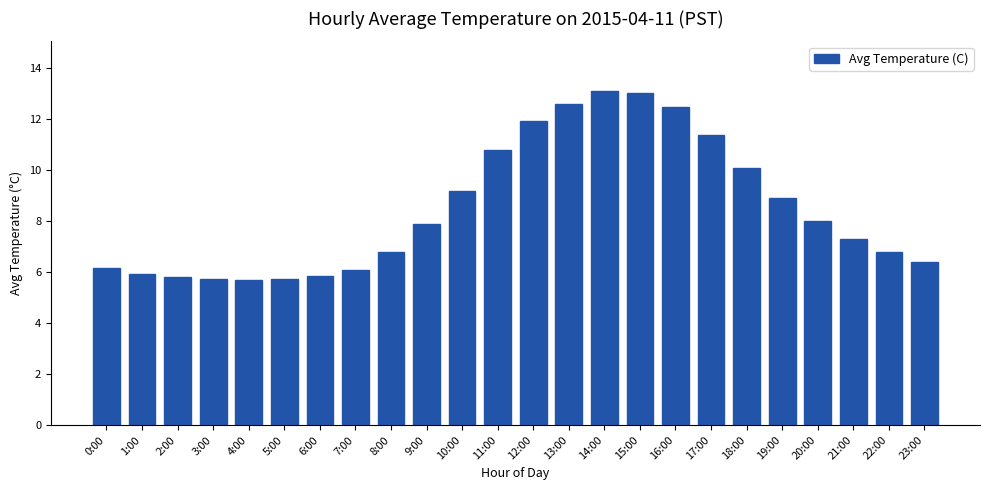

What is the difference between the maximum and second lowest values?

7.4